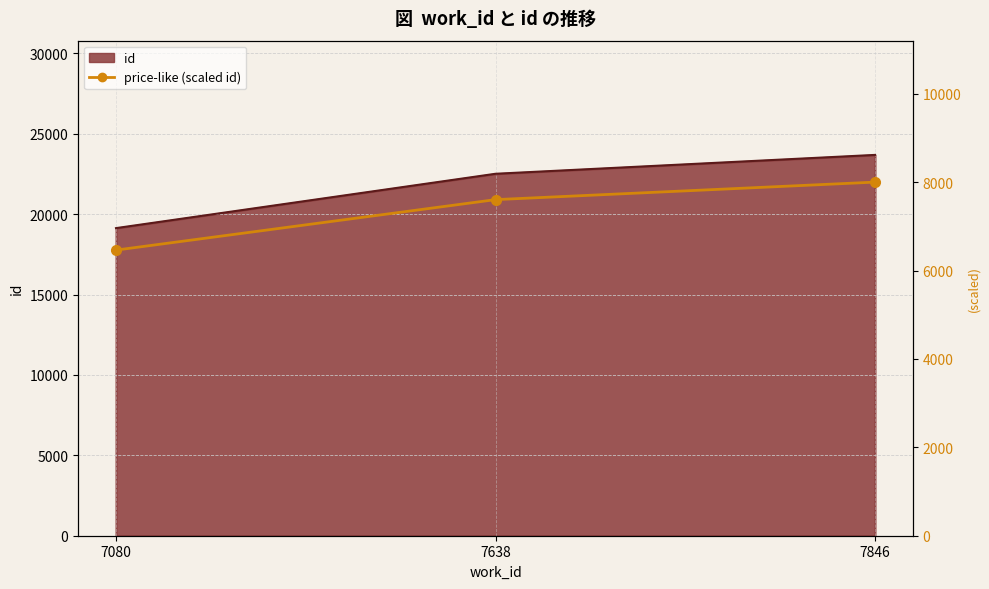

Rank the categories by value from highest to lowest.

7846, 7638, 7080